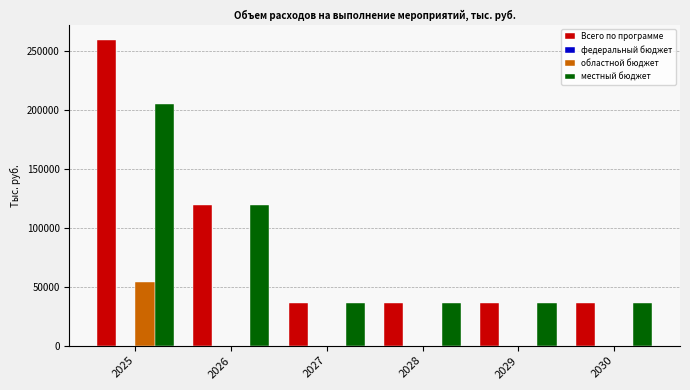

What is the sum of the местный бюджет values at 2027 and 2026?

155209.0